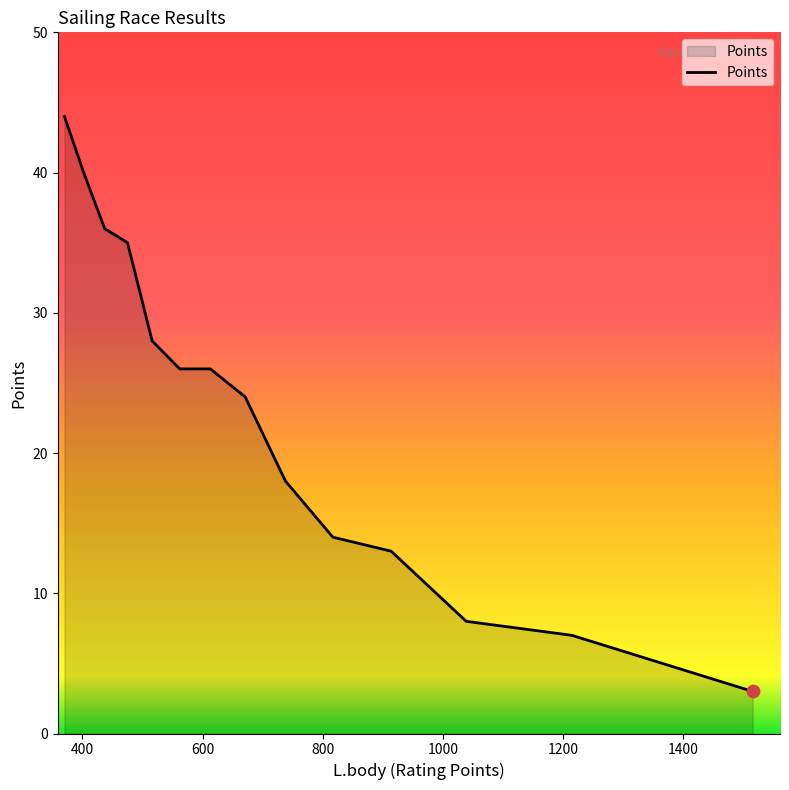

What is the maximum value shown in the chart?

44